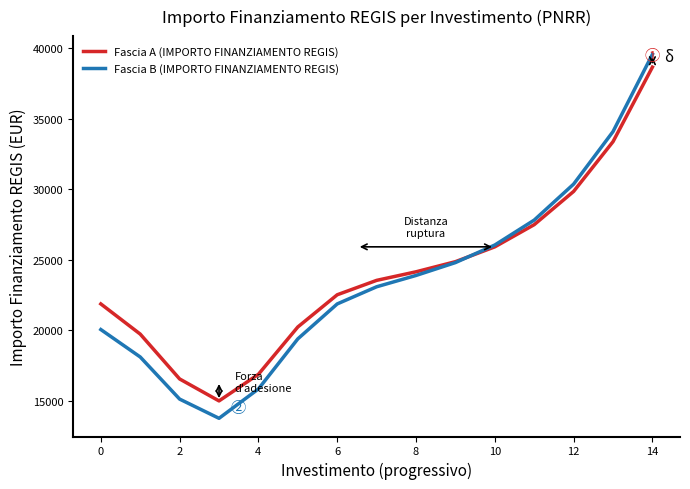

Does the chart have visible grid lines?

No